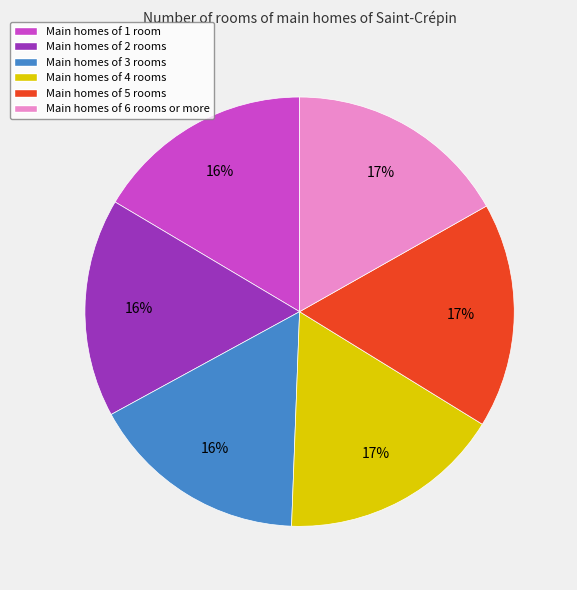

Is there a majority slice in this chart?

No